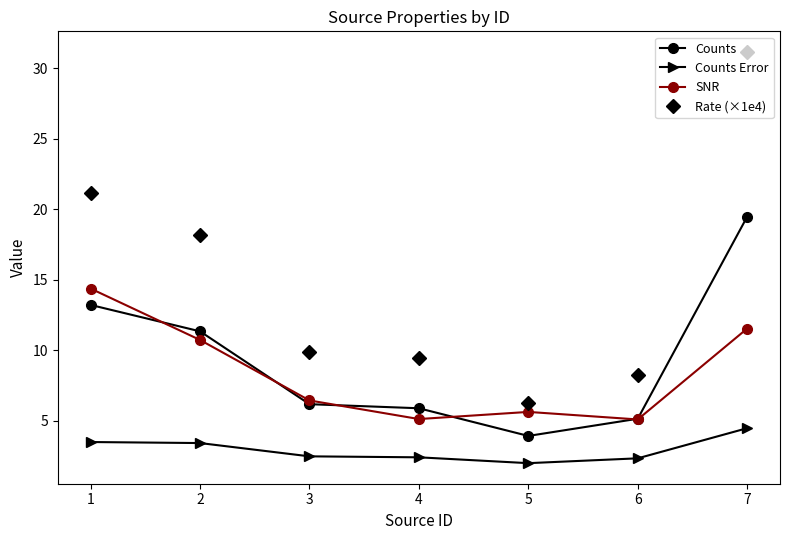

How many data points in SNR are above 6?

4